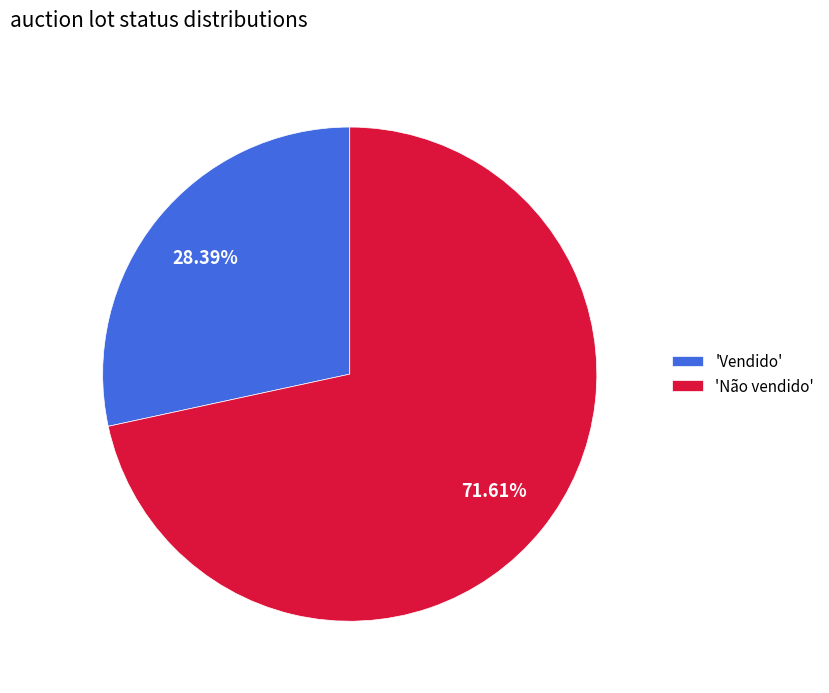

Do 'Vendido' and 'Não vendido' together represent more than half of the pie?

Yes